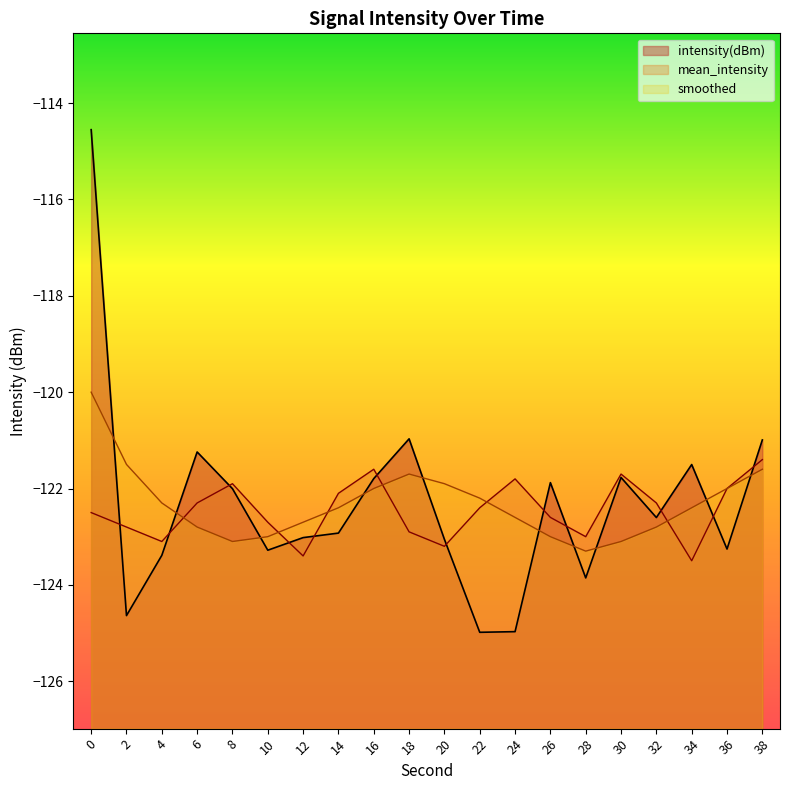

Which series has the largest total across all categories?

smoothed